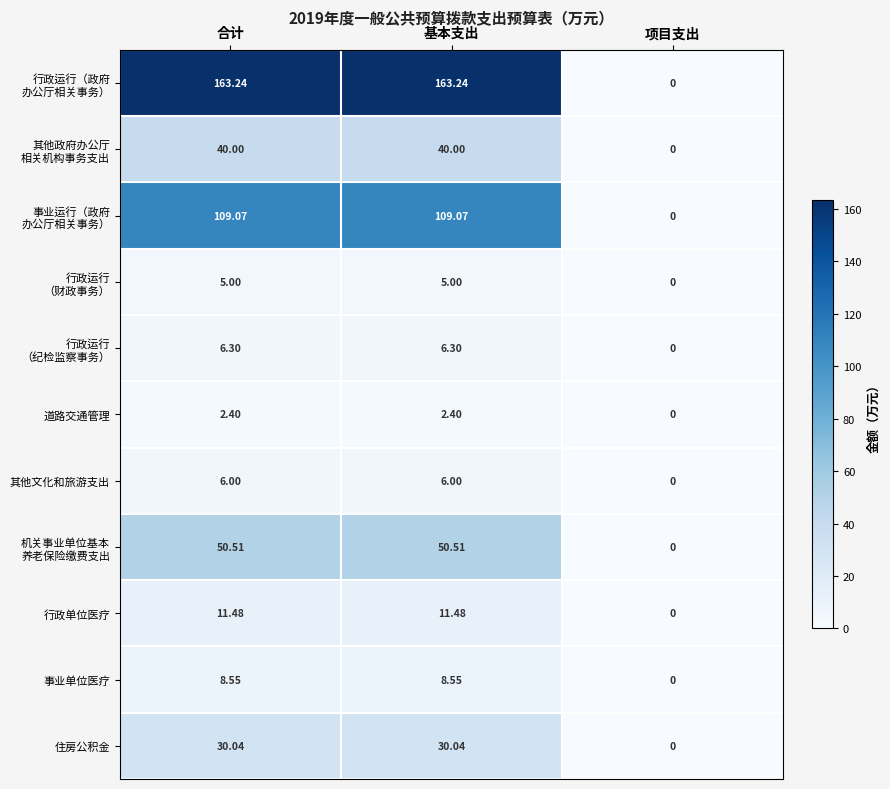

At how many categories does at least one series exceed 10?

2